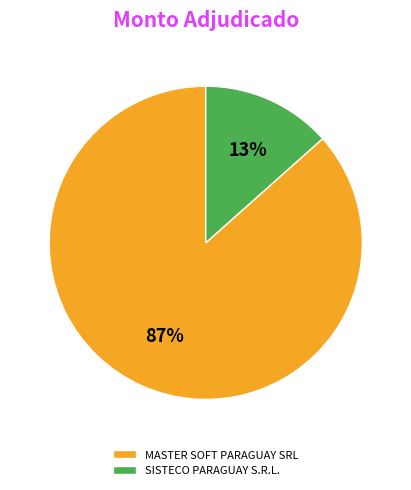

To the nearest percent, what portion does MASTER SOFT PARAGUAY SRL represent?

87%